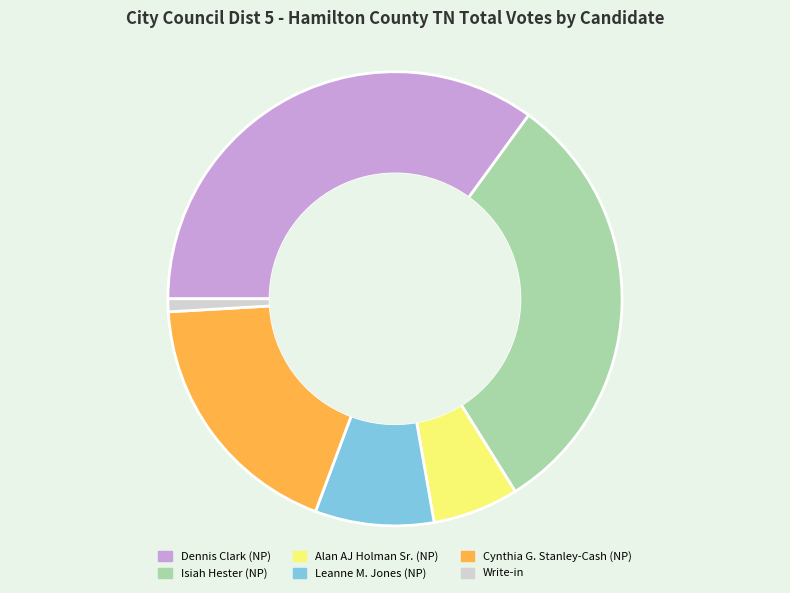

Does any single category account for the majority?

No